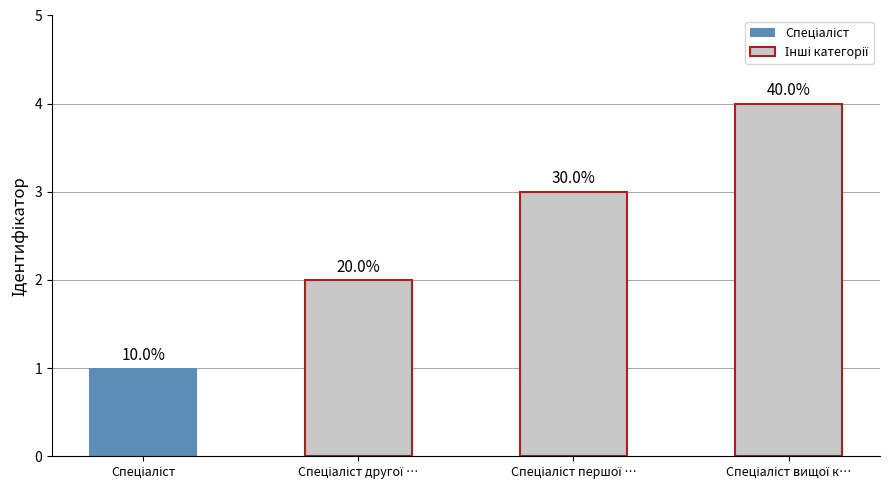

Does the chart contain any negative values?

No